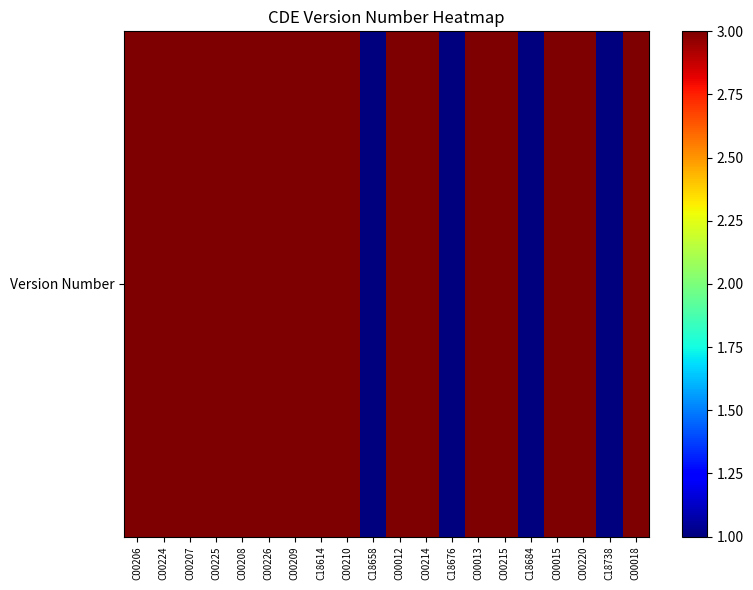

The value at C00226 is 4. True or false?

False